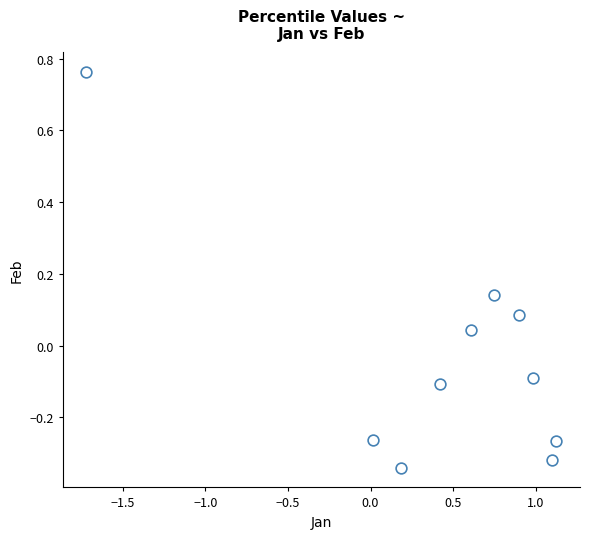

What is the average X value?

0.4